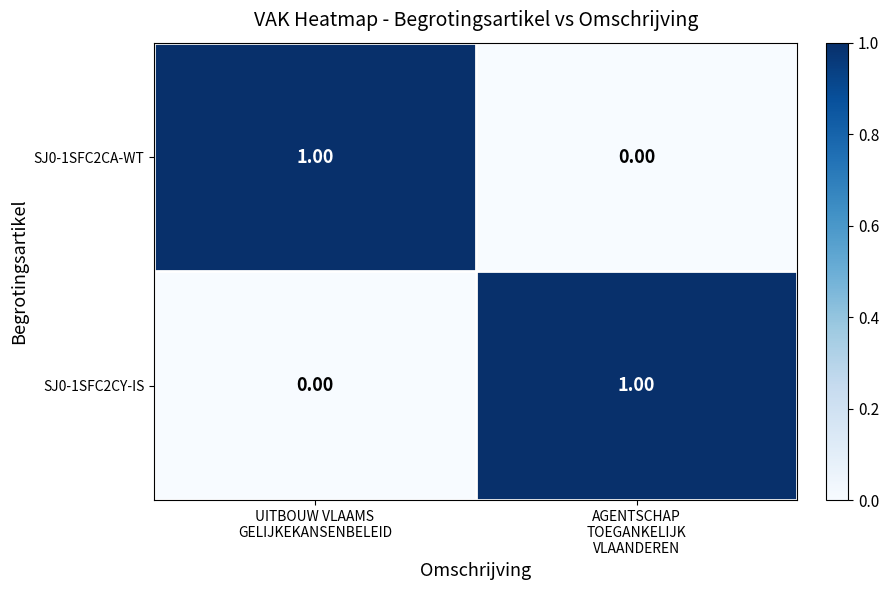

Rank the series at UITBOUW VLAAMS
GELIJKEKANSENBELEID from lowest to highest value.

SJ0-1SFC2CY-IS, SJ0-1SFC2CA-WT